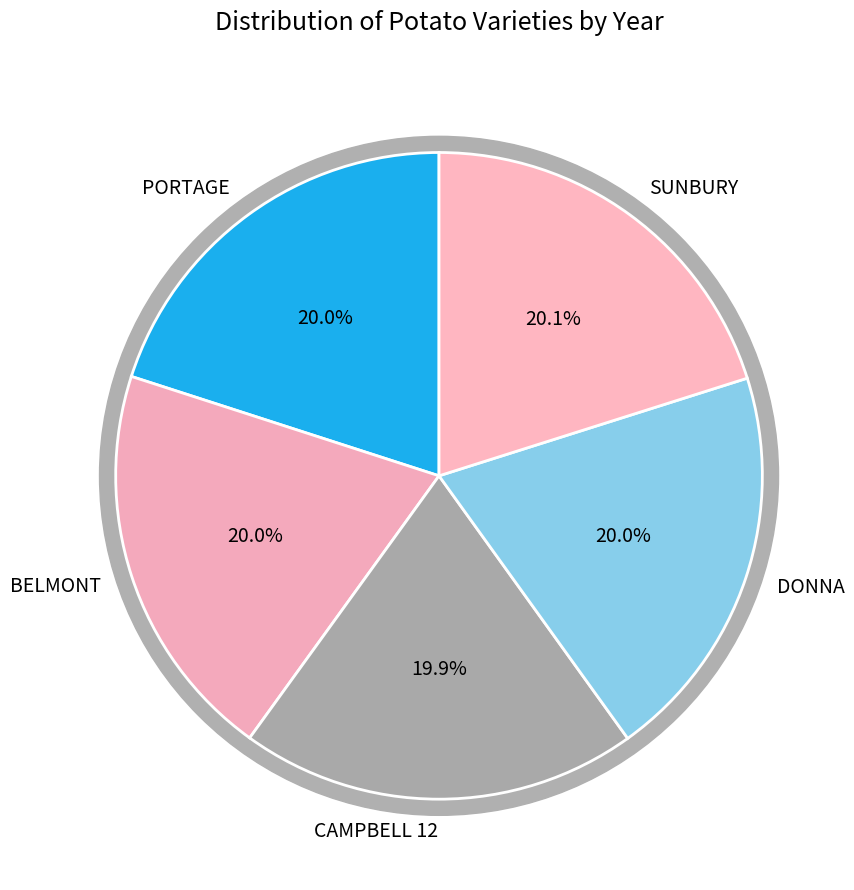

Is there any slice that represents more than half of the pie?

No